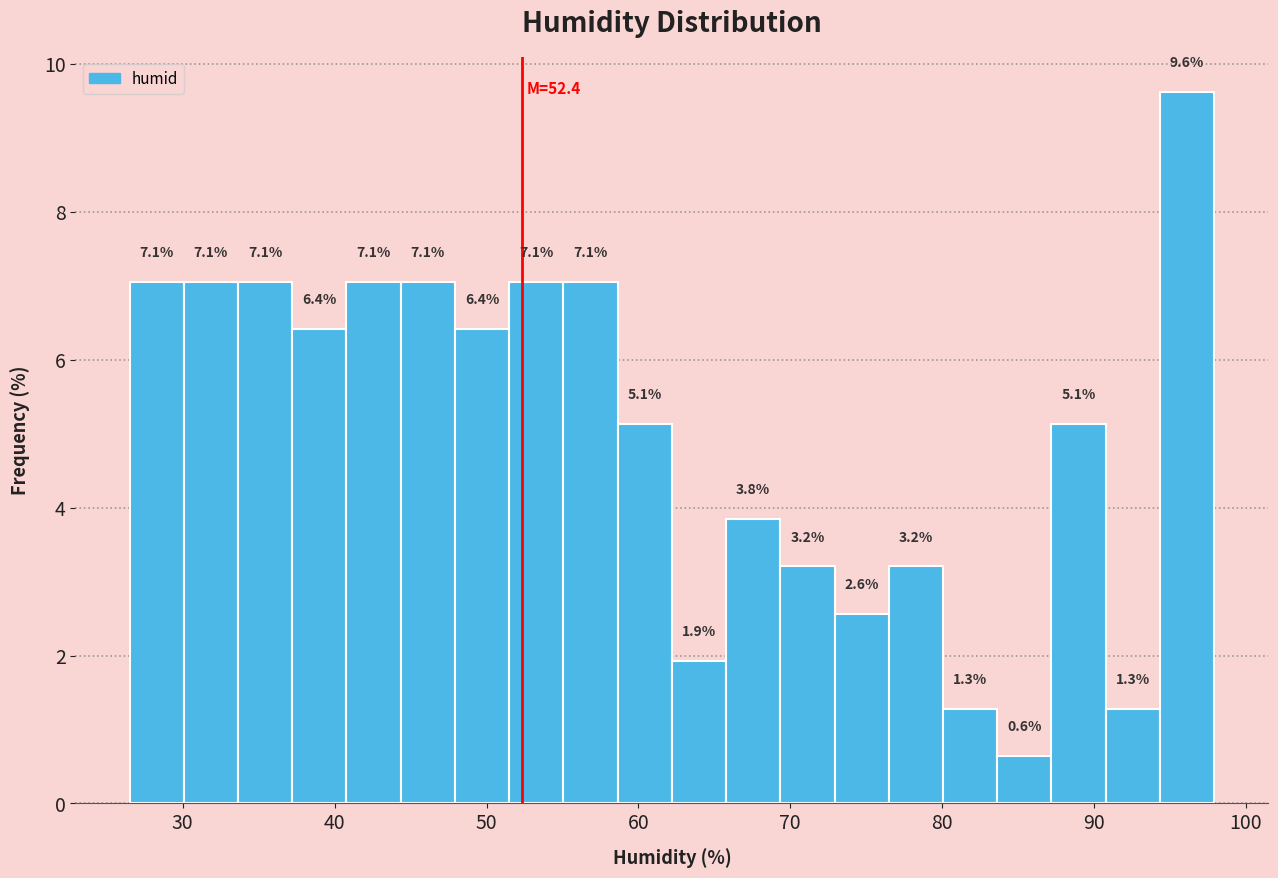

Around what value on the x-axis is the tallest bar? Give the approximate position of its centre, as read against the axis.

96